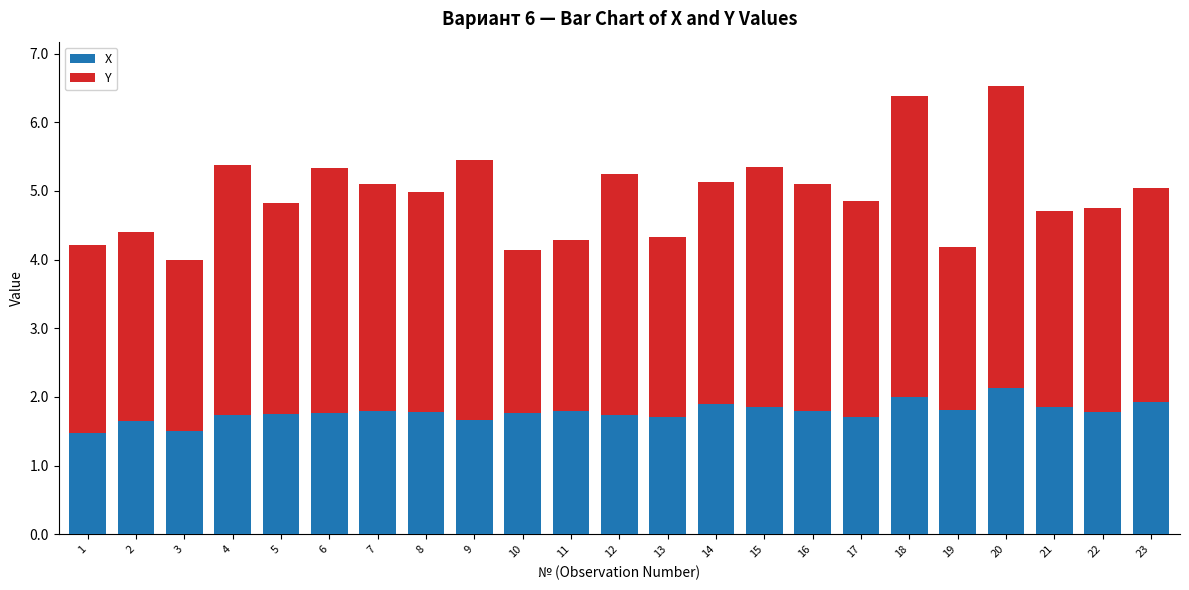

What is the difference between the second highest and minimum values in the X series?

0.5